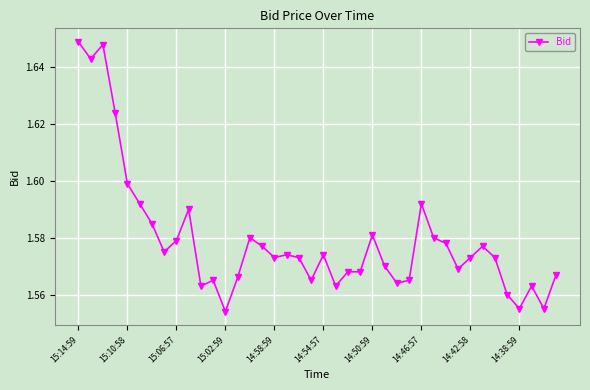

Count the values in the range 1 to 2.

40